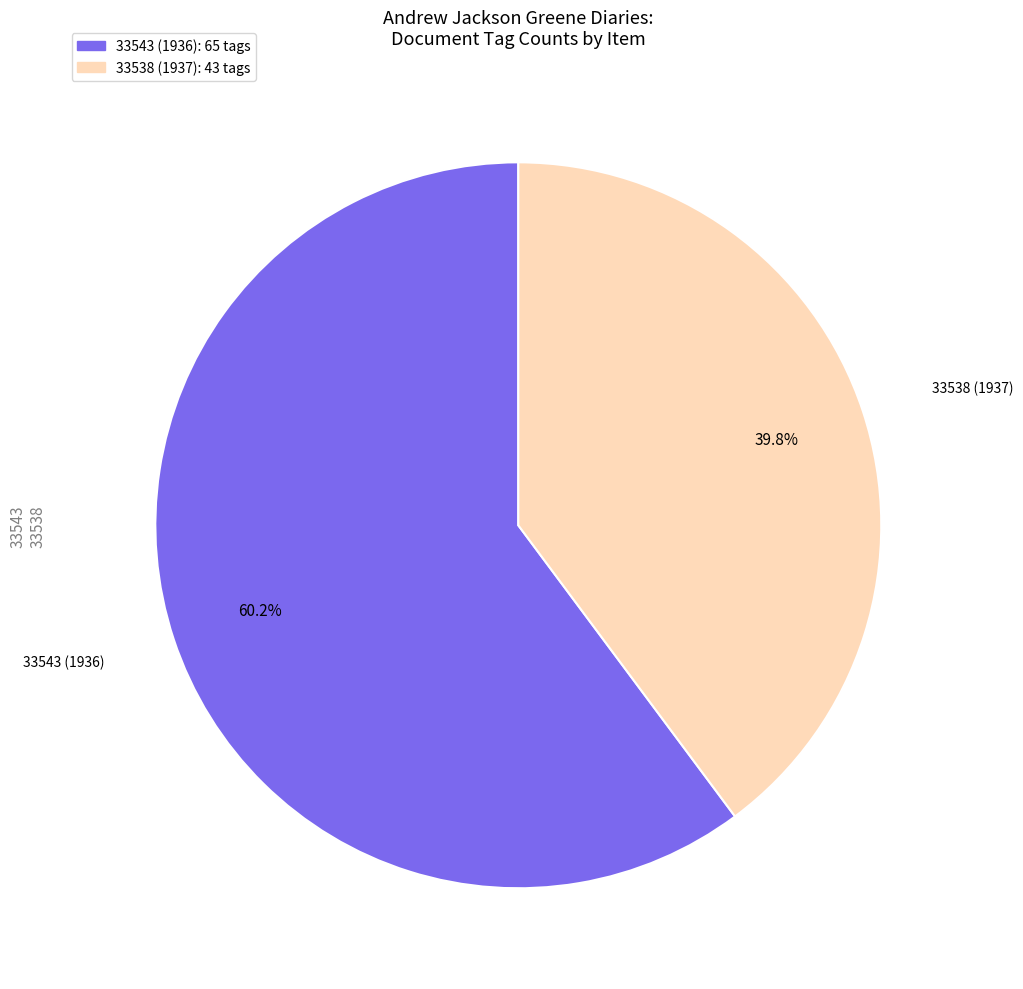

Which slice is the smallest?

33538 (1937)